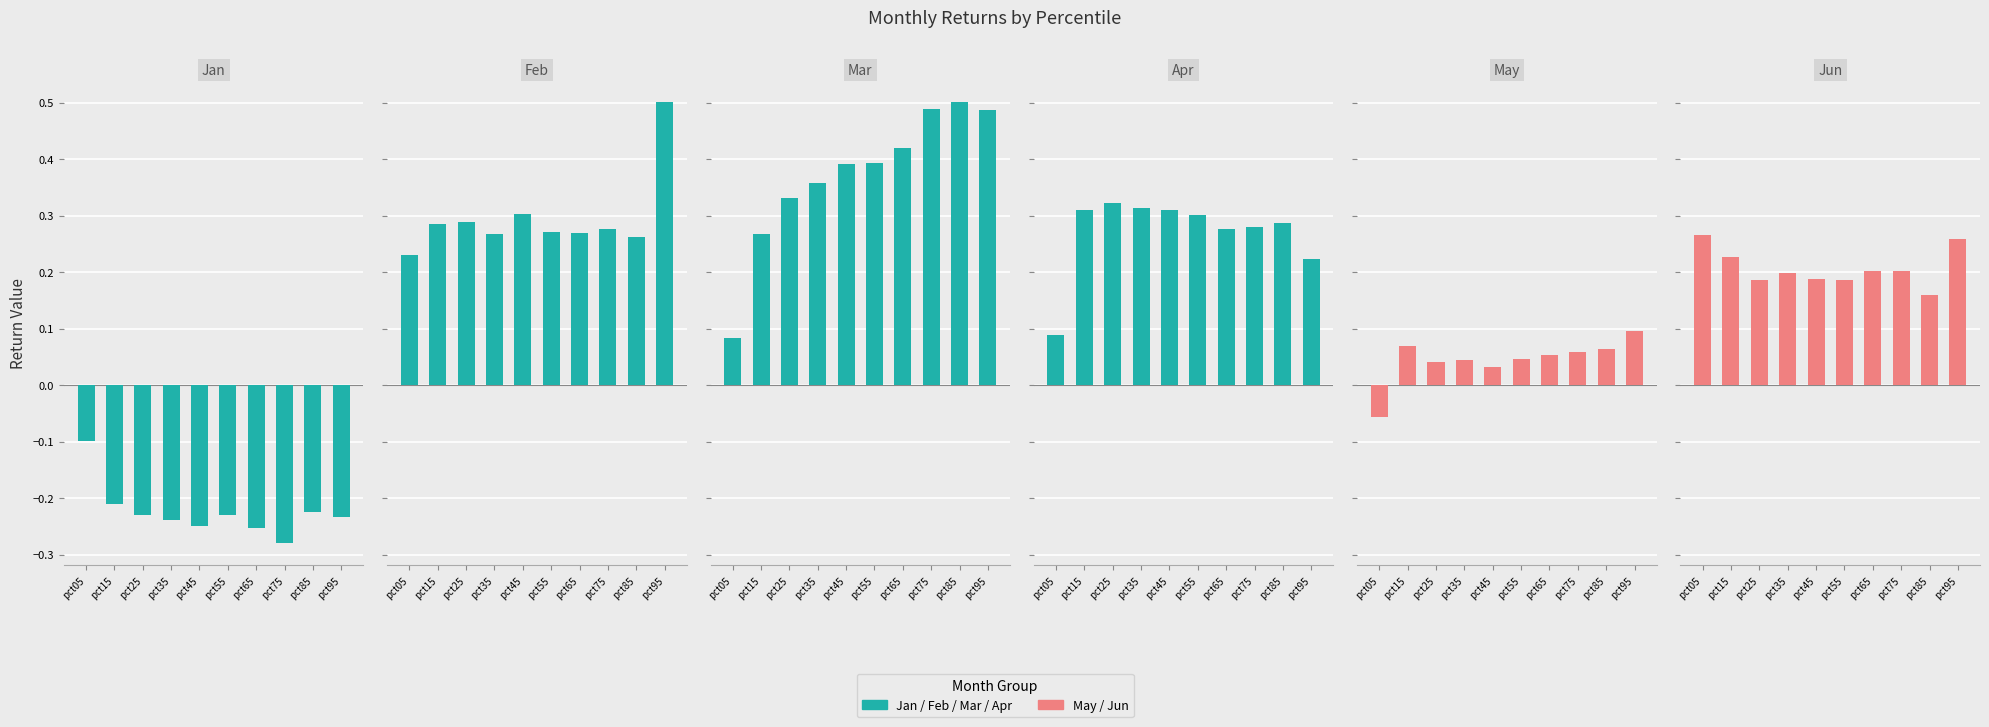

How many Feb values are between 0 and 1?

10